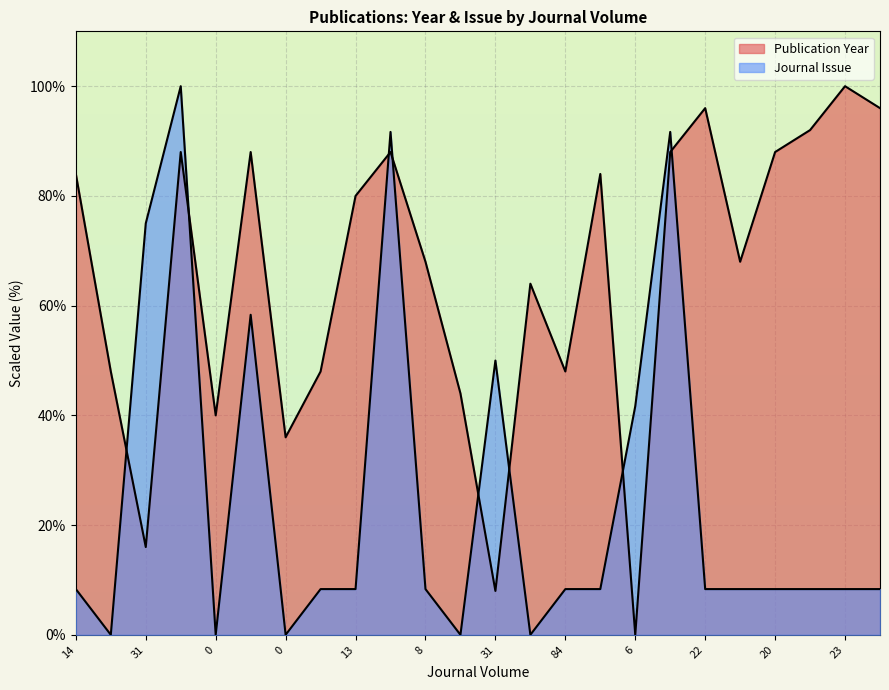

How many lines are shown in the chart?

2